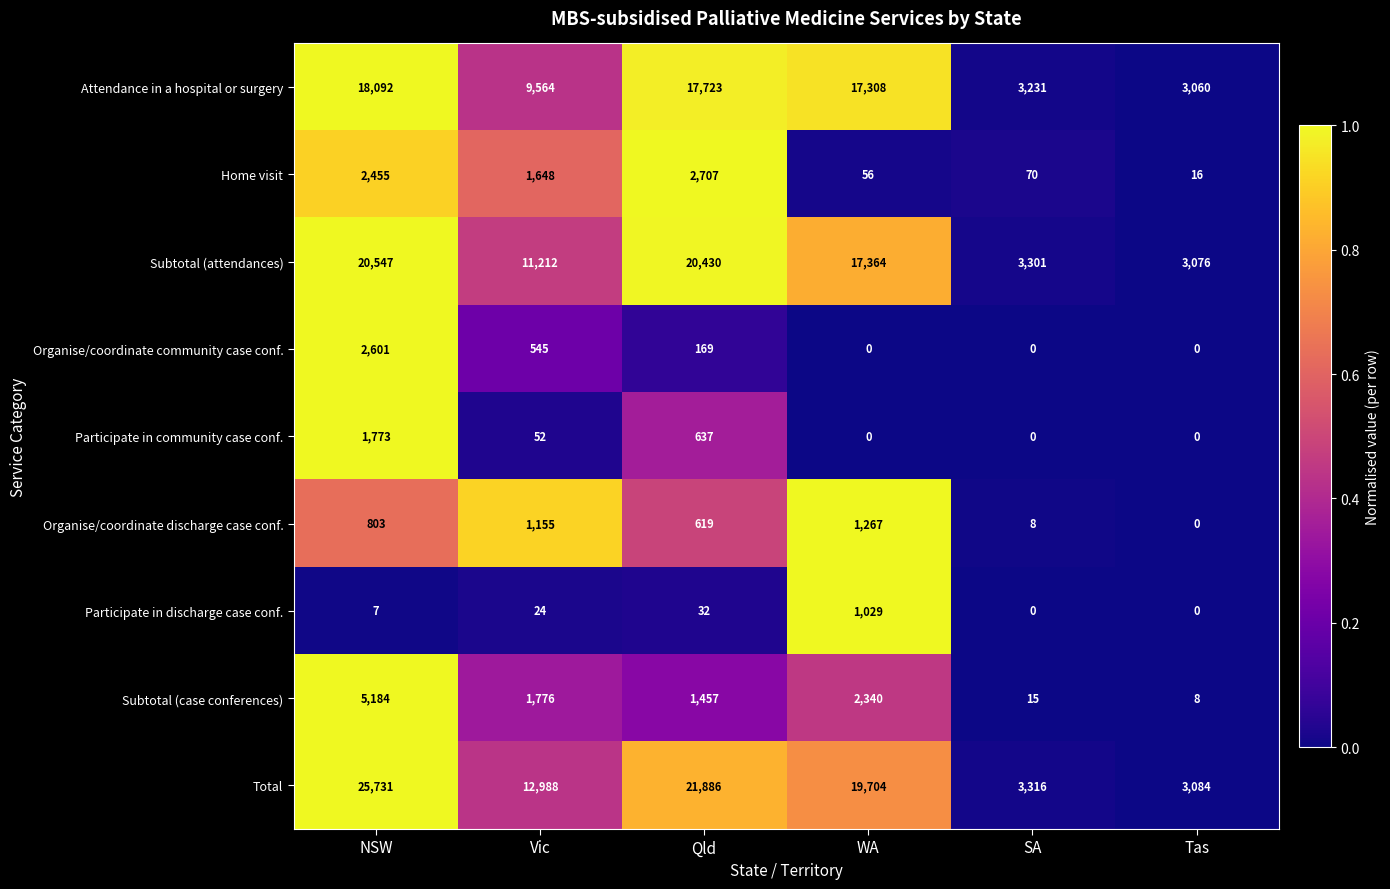

What is the spread (max minus min) of values at Qld?

21854